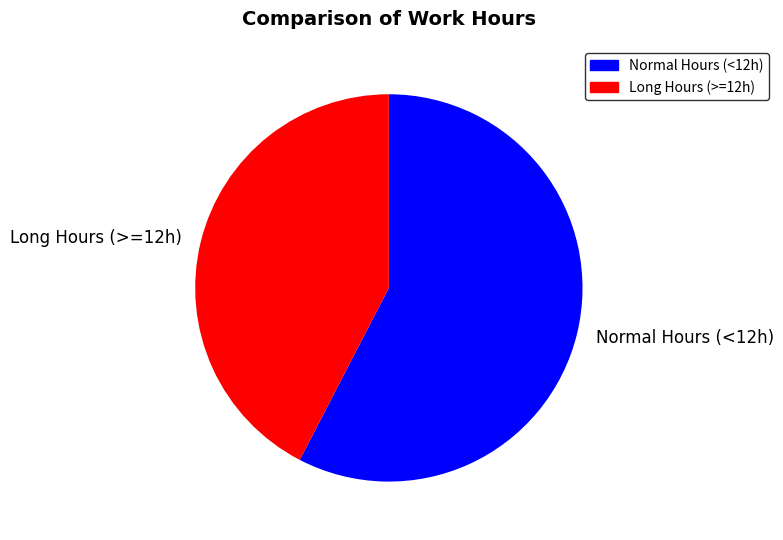

How many slices are in this pie chart?

2